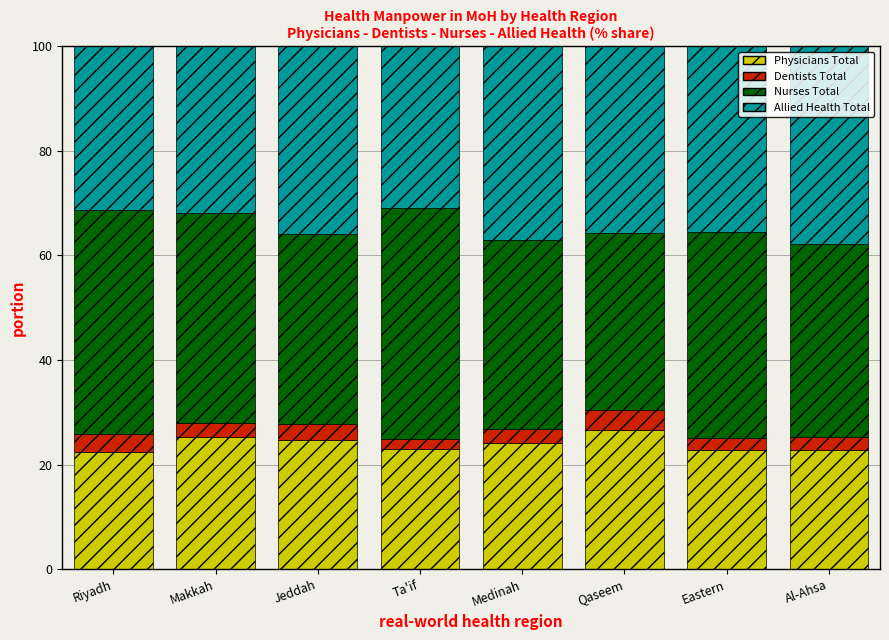

What is the highest value of the Physicians Total series?

26.6